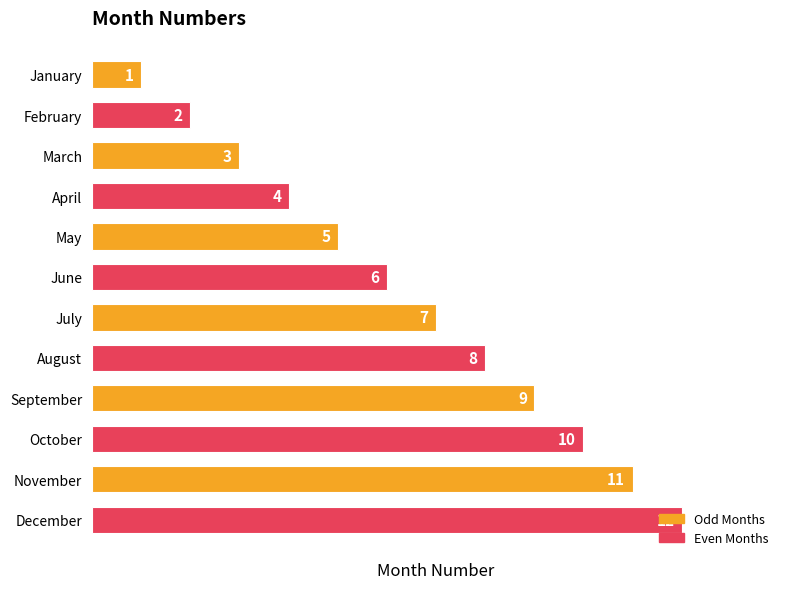

True or false: the data shows 3 at March.

True